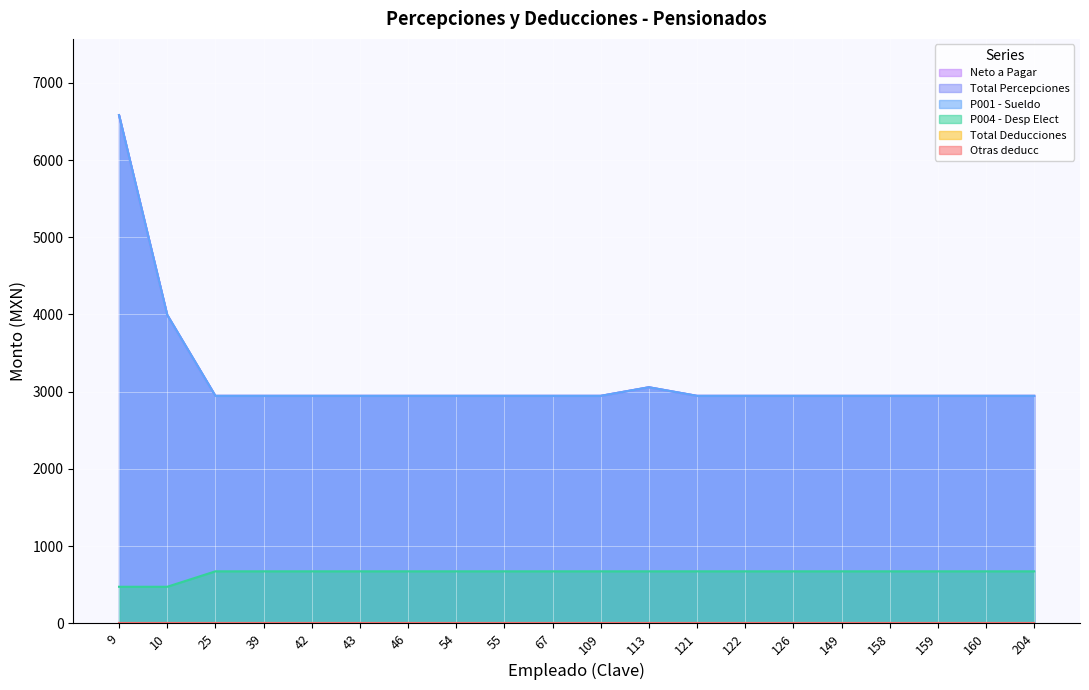

What is the sum of all P004 - Desp Elect values?

13100.0